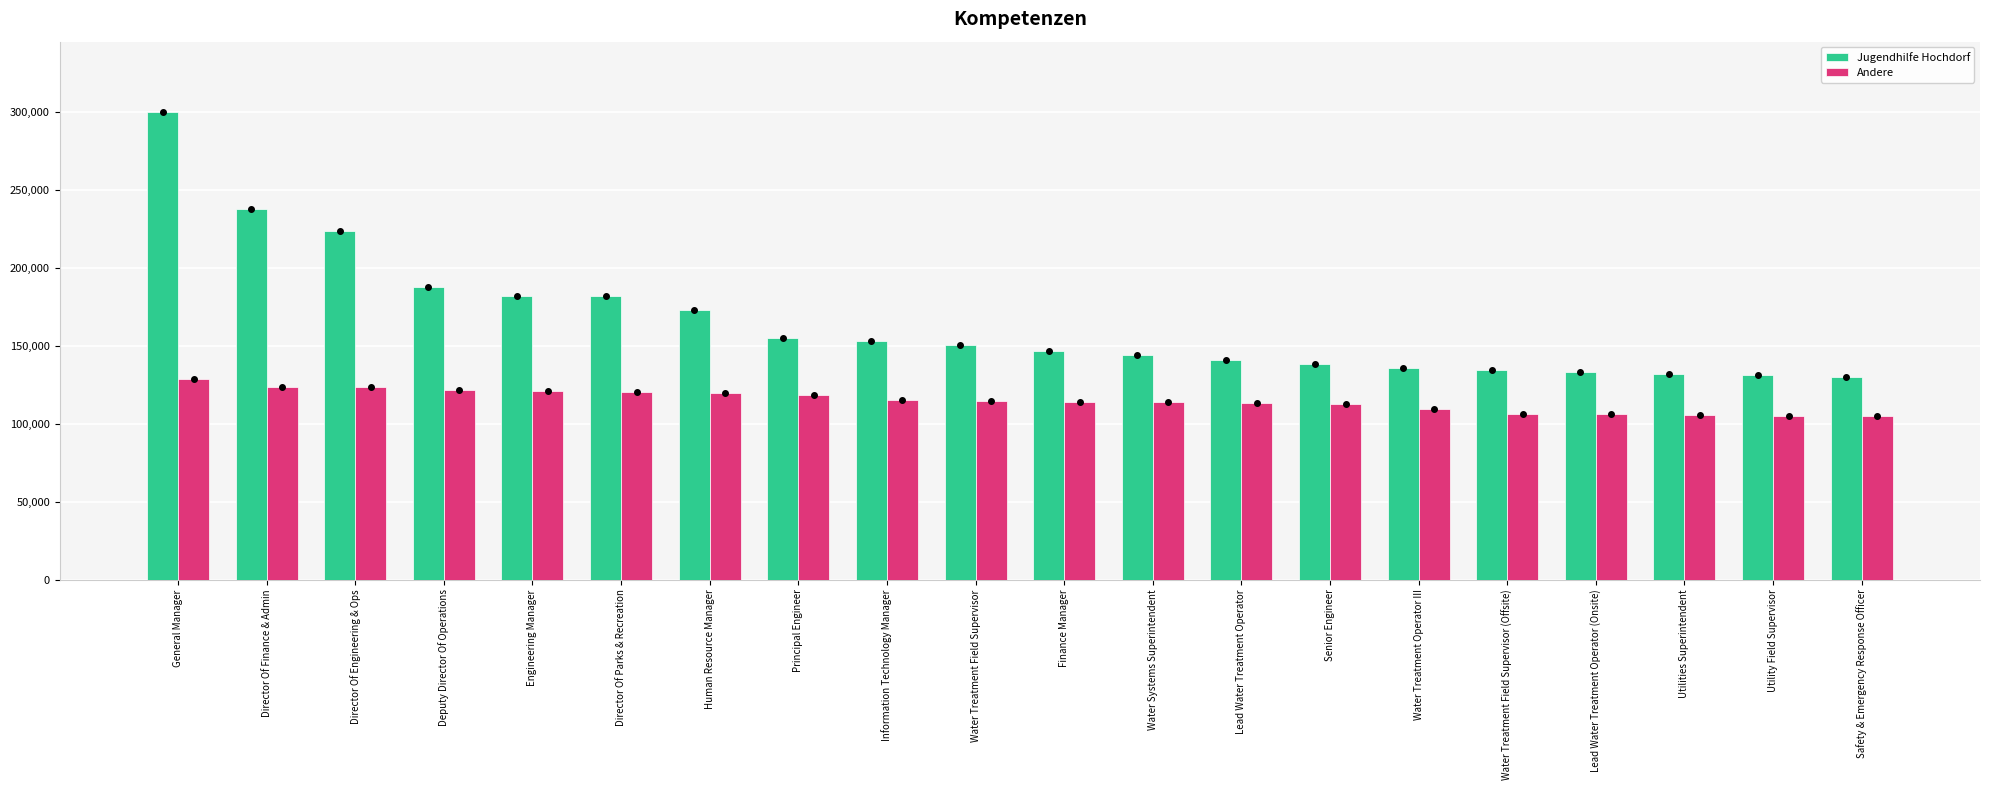

True or false: Andere has a value of 191802 at Director Of Finance & Admin.

False